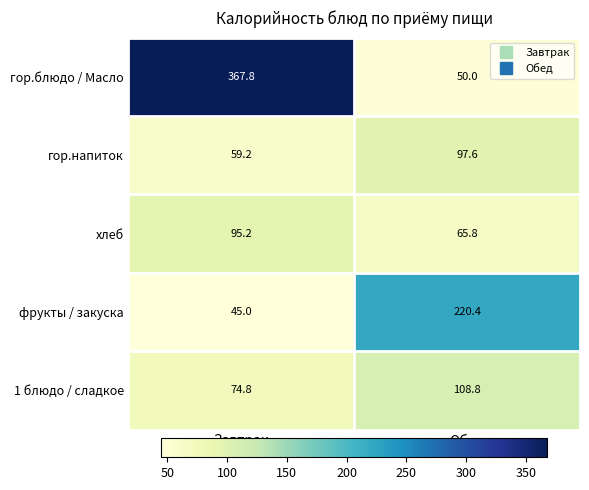

What is the total value across all series at Обед?

542.6